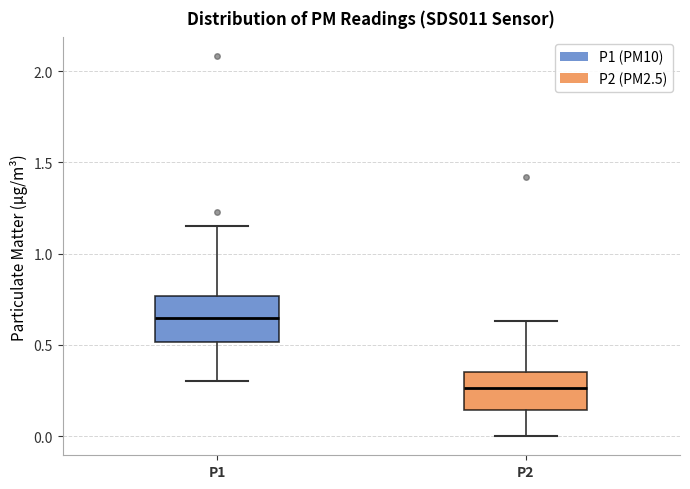

Which box is the tallest, from its lower edge to its upper edge?

P1